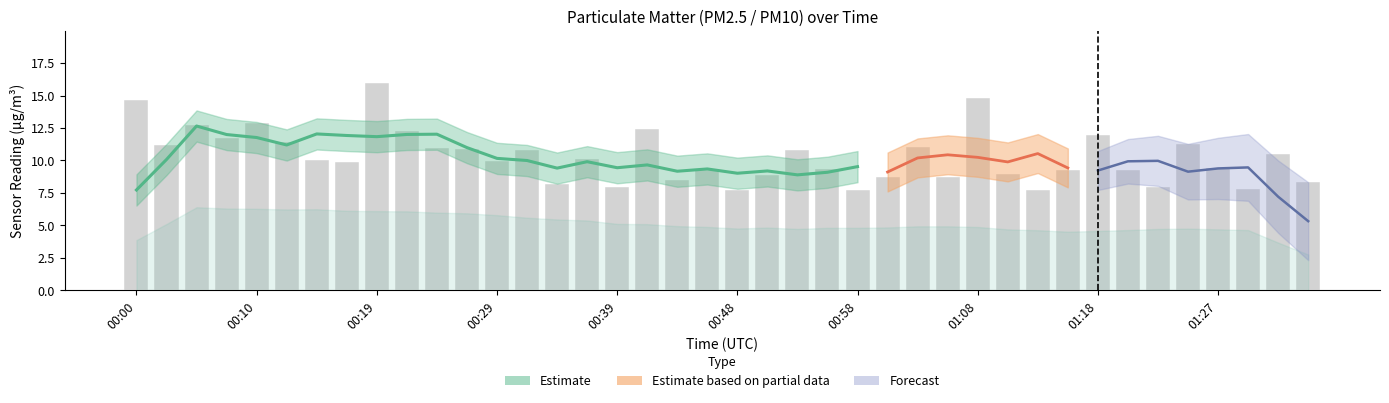

Which label corresponds to the smallest value in the chart?

00:48